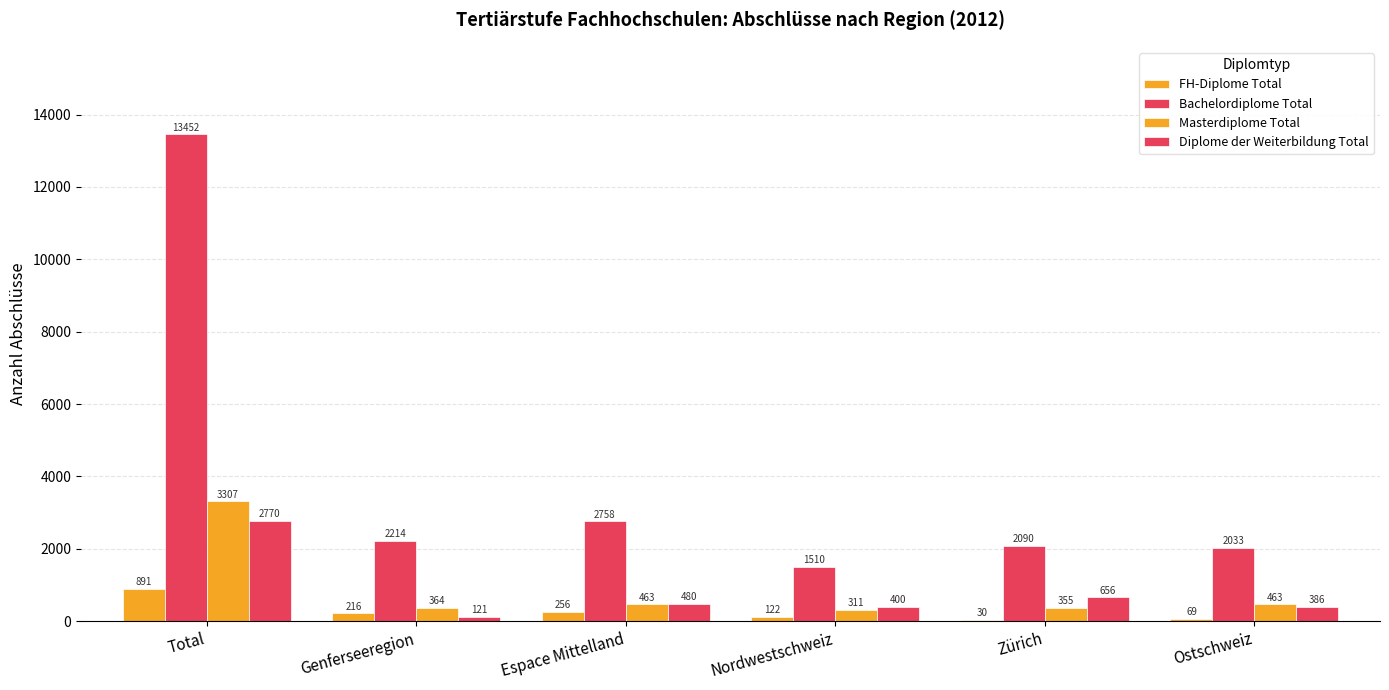

The value of FH-Diplome Total at Espace Mittelland is 256. True or false?

True